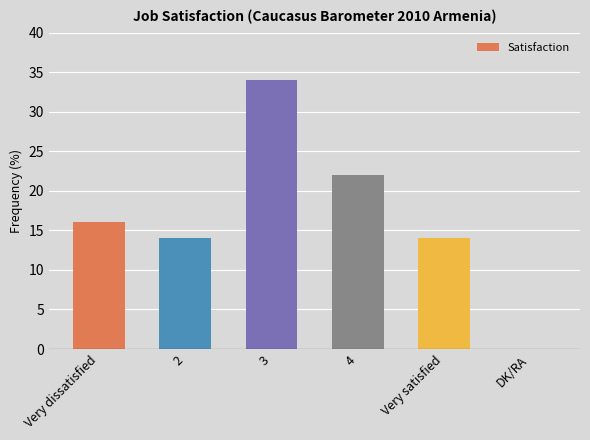

Reading right to left, transcribe all the data shown in this chart.

0	14	22	34	14	16